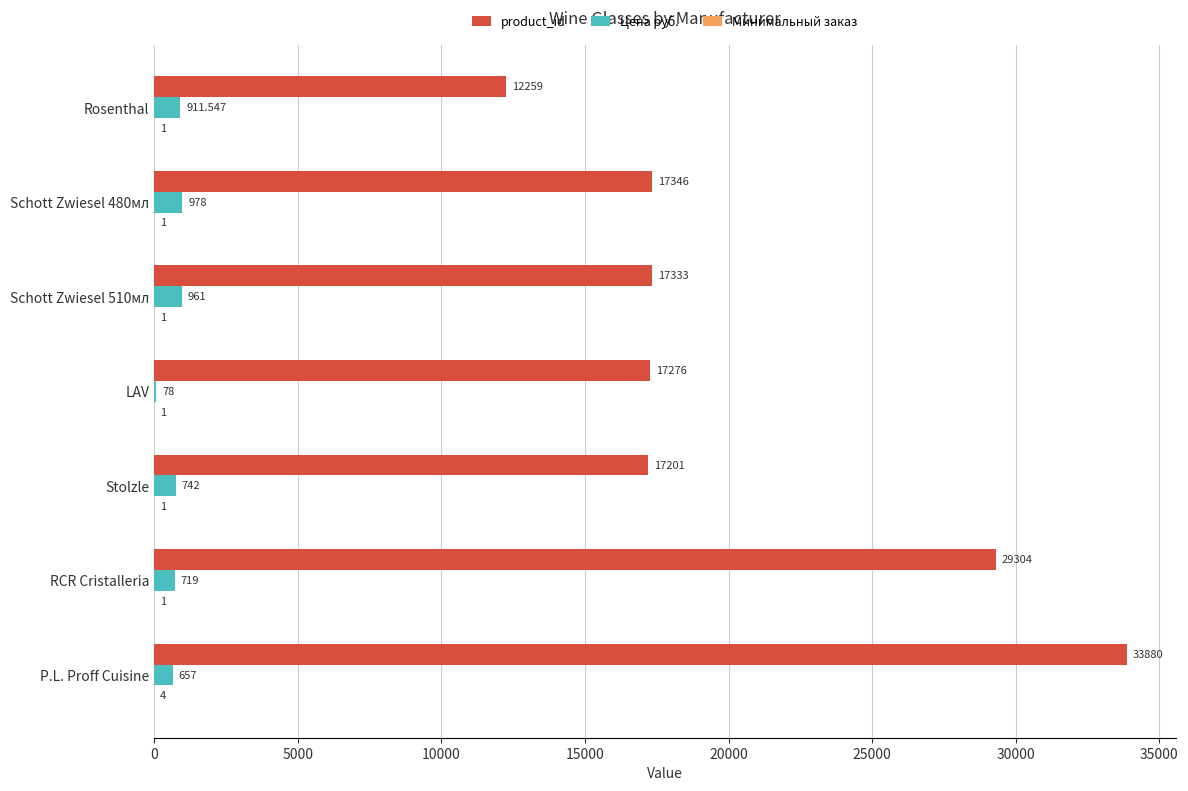

Between RCR Cristalleria and Schott Zwiesel 510мл, which series saw the biggest shift?

product_id